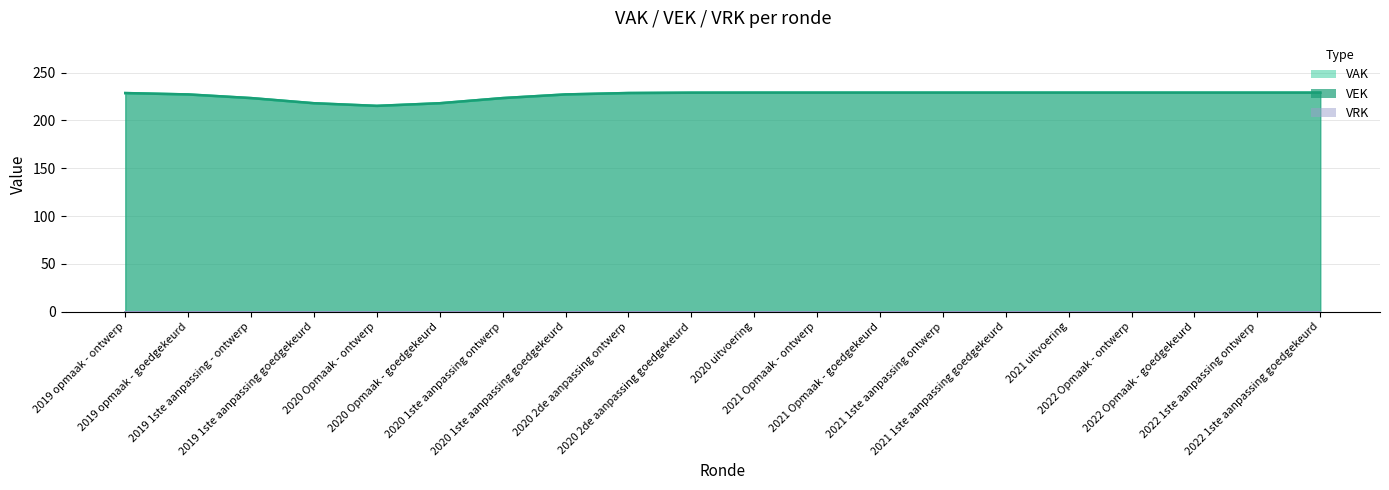

At which category is the sum across all series the highest?

2019 opmaak - ontwerp